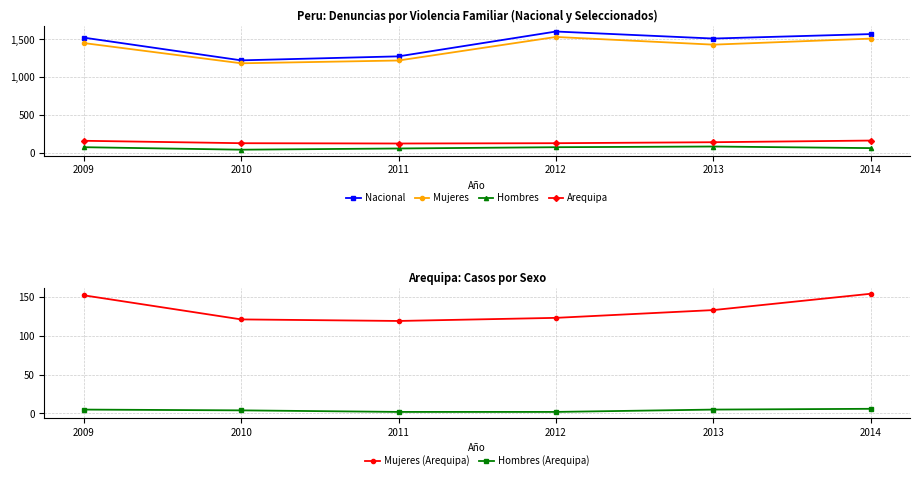

Between 2014 and 2011, which is larger?

2014